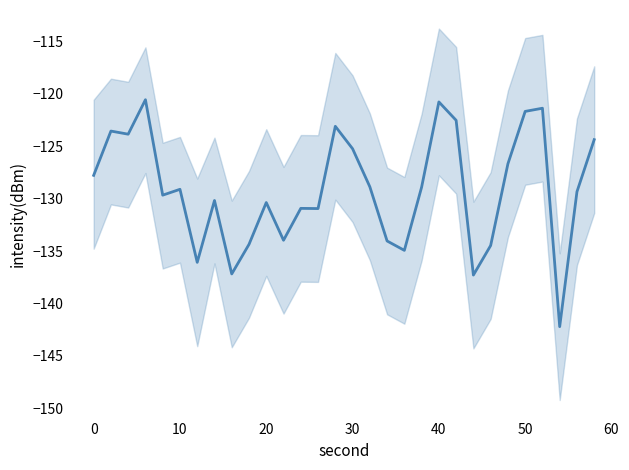

Reading left to right, extract all data points from this chart.

-127.8	-123.5	-123.8	-120.5	-129.7	-129.1	-136.1	-130.2	-137.2	-134.3	-130.4	-134.0	-130.9	-130.9	-123.1	-125.2	-128.9	-134.0	-134.9	-128.9	-120.8	-122.5	-137.3	-134.5	-126.7	-121.7	-121.4	-142.2	-129.3	-124.4